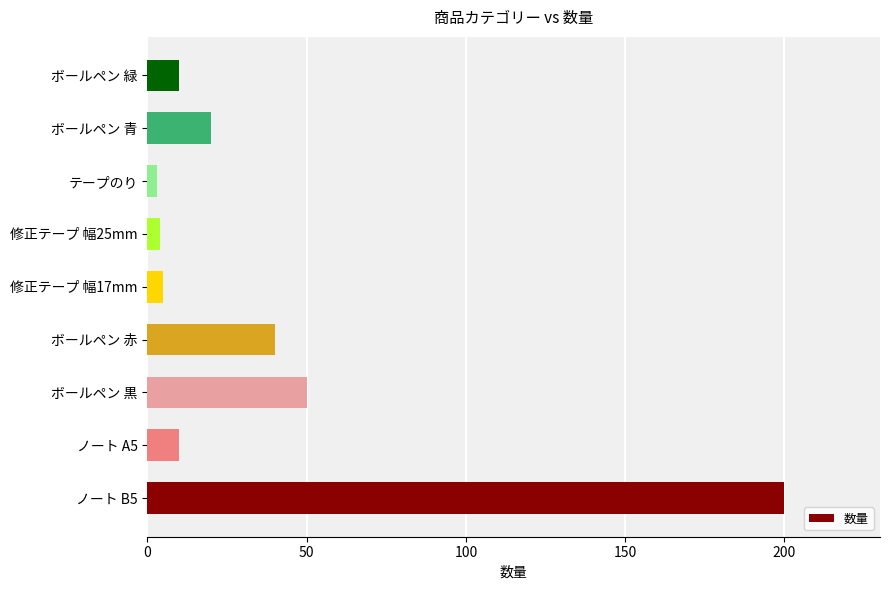

Is it true that the value at ノート A5 is 10?

True